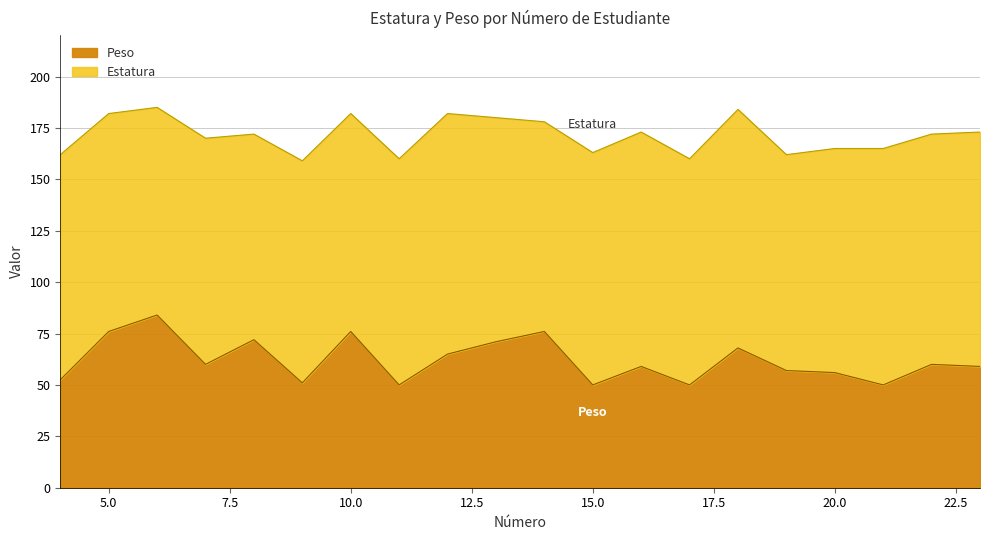

Rank the series by their average value, from lowest to highest.

Peso, Estatura